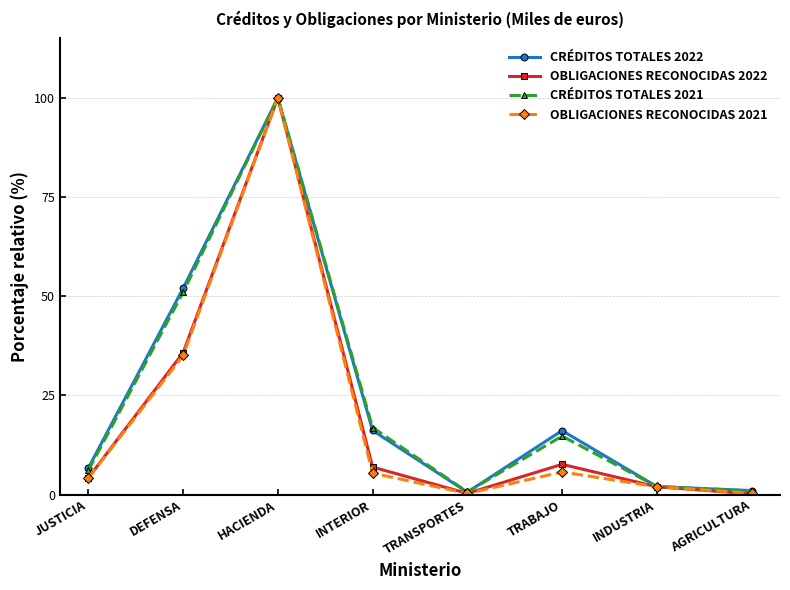

How many interior local peaks does the OBLIGACIONES RECONOCIDAS 2022 series have?

2